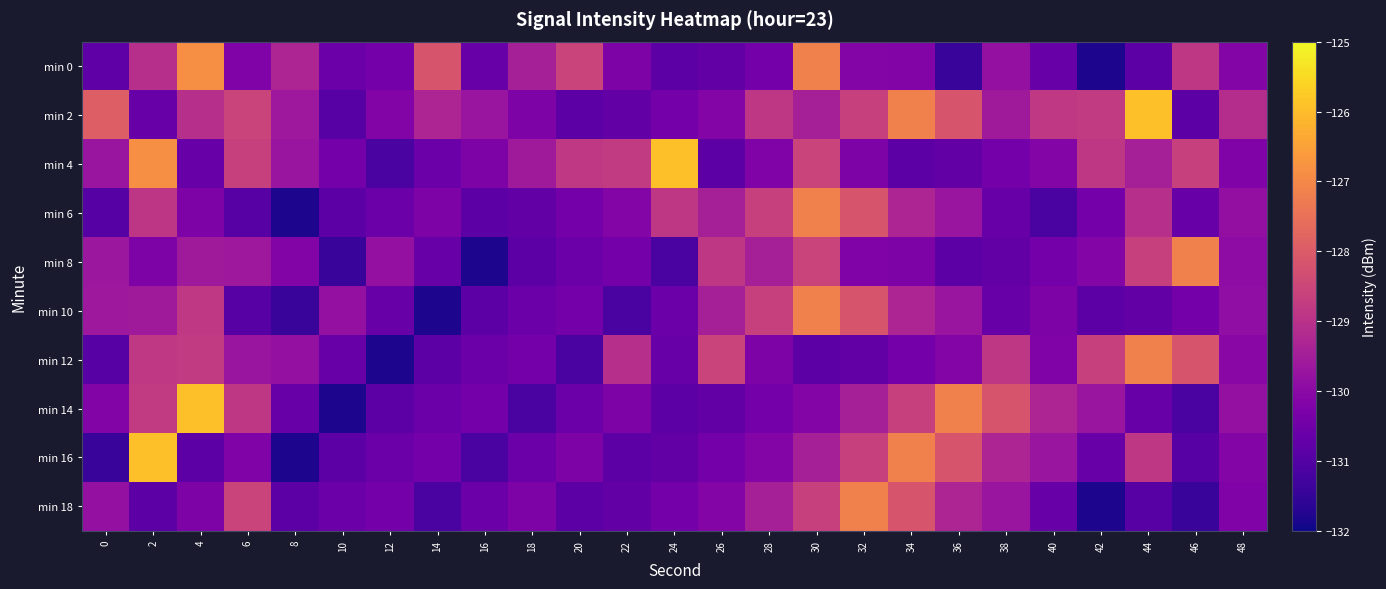

Which series has the largest total across all categories?

min 2